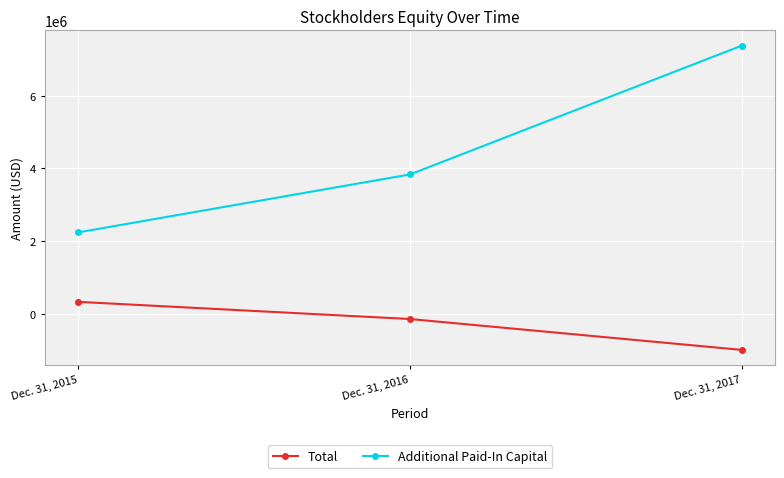

At which category does the chart reach its minimum across all series?

Dec. 31, 2017